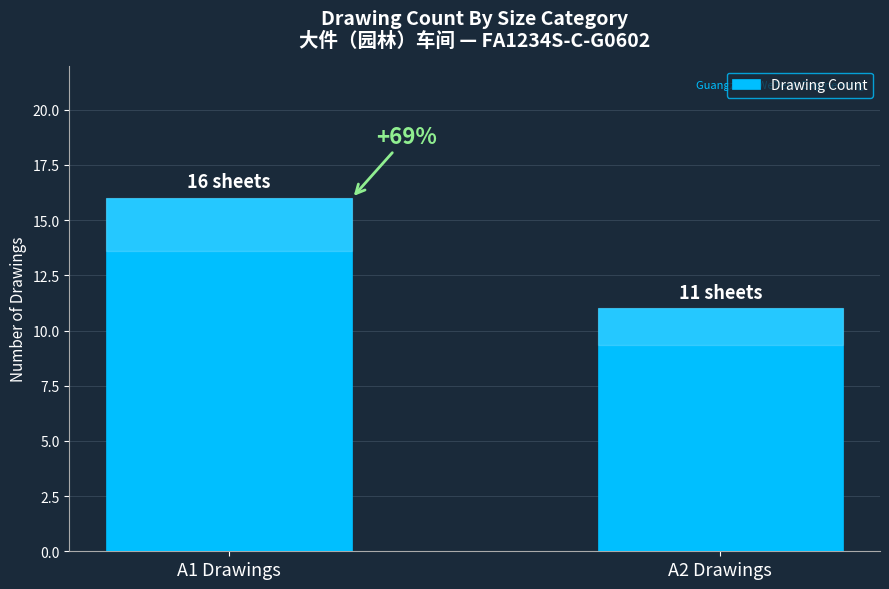

What is the label of the 1st bar from the right?

A2 Drawings